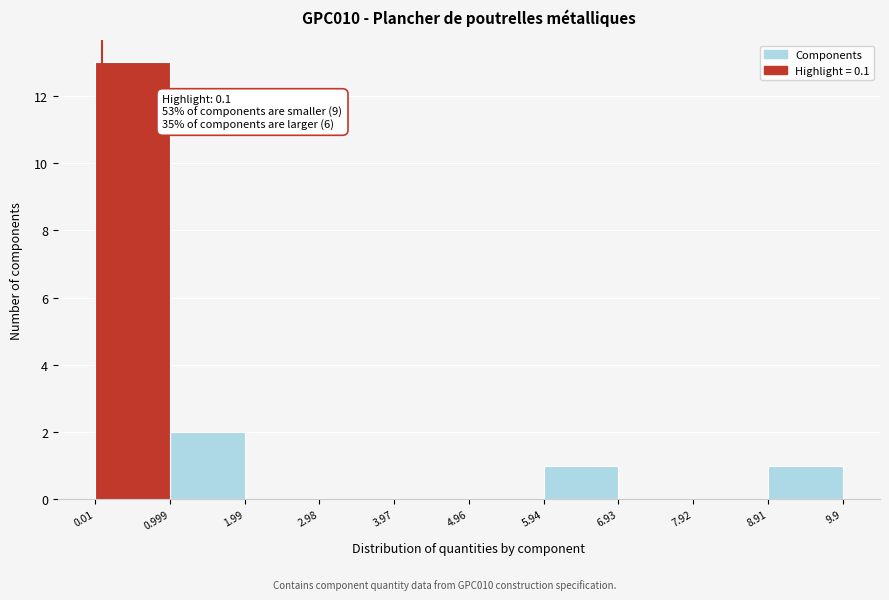

Over which range of the x-axis is the bar tallest?

0.01 to 0.999